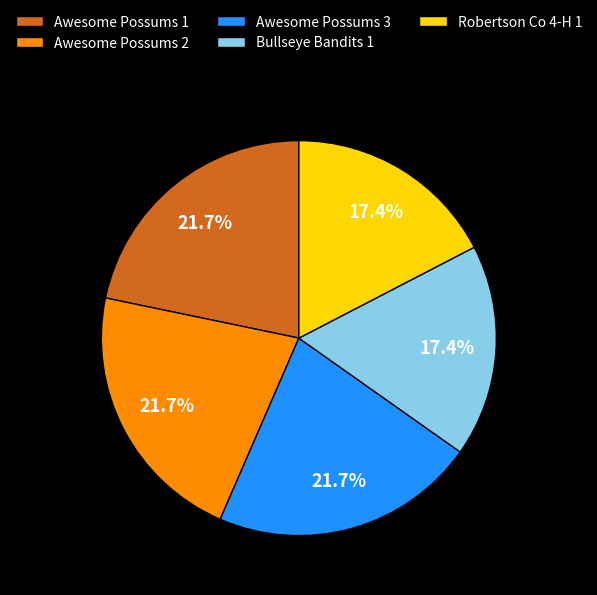

The Bullseye Bandits 1 slice represents 17% of the pie. True or false?

True